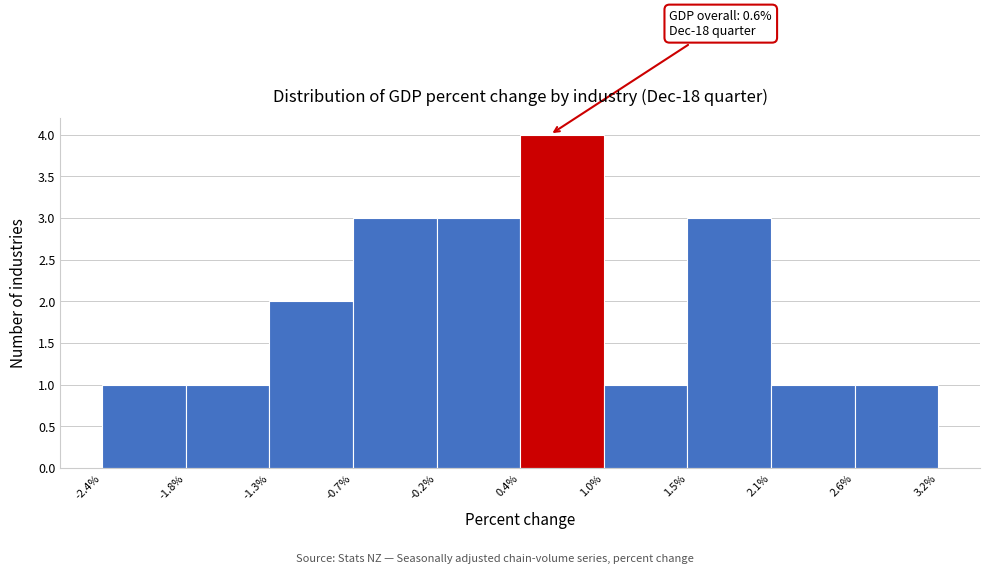

Over which range of the x-axis is the bar tallest?

0.4% to 1.0%